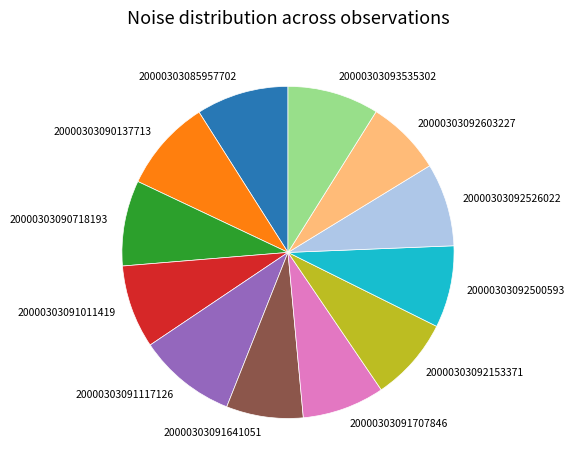

Which has a higher value, 20000303092603227 or 20000303091707846?

20000303091707846